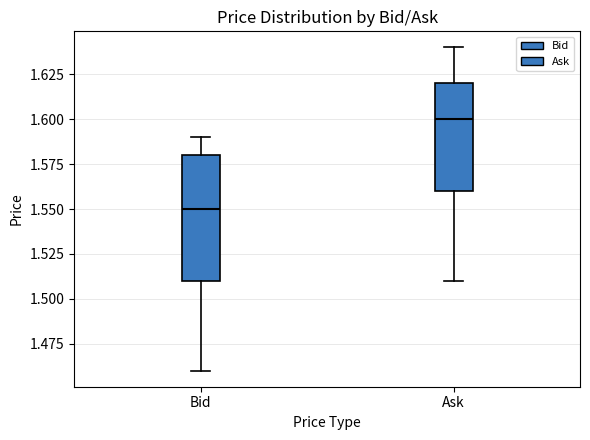

Reading left to right, read every box against the y-axis: the position of its median line, the range the box covers, and the ends of its whiskers. The values are not printed on the chart, so give them approximately, as read against the axis.

Bid: median 1.55, box 1.51 to 1.58, whiskers 1.46 to 1.59
Ask: median 1.60, box 1.56 to 1.62, whiskers 1.51 to 1.64